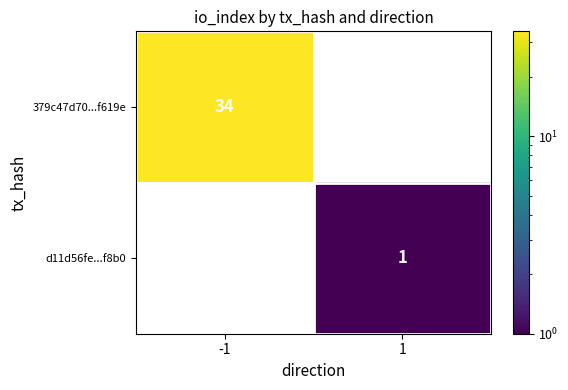

How many categories are shown in the chart?

2